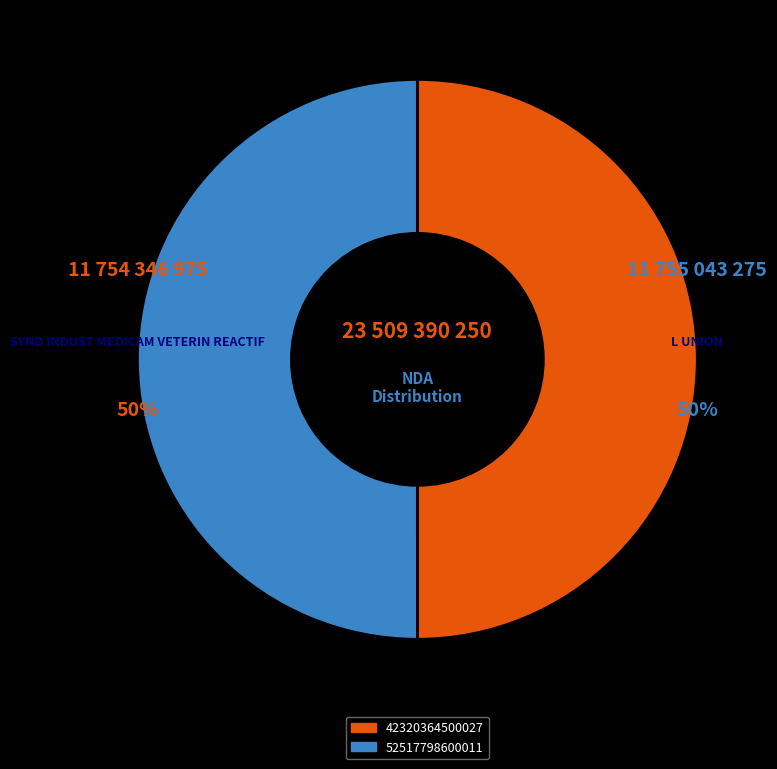

Is it true that 52517798600011 is 50% of the pie?

True